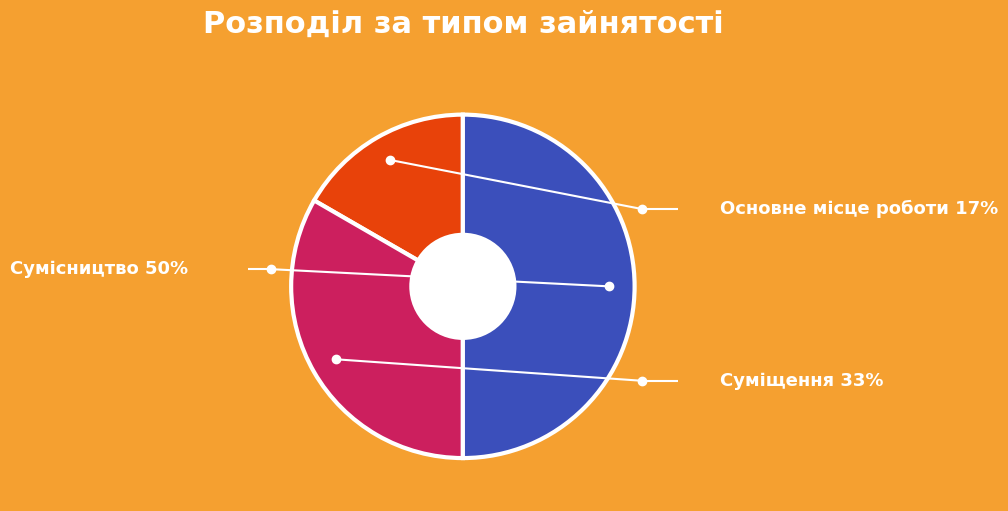

Approximately how many times larger is the value at Суміщення compared to Сумісництво?

0.7